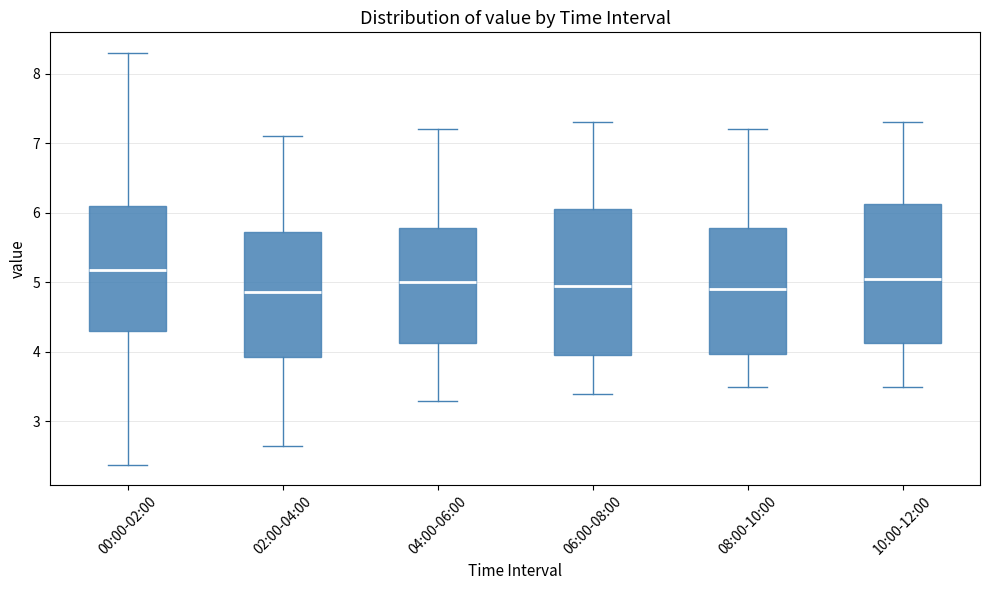

Which box has the highest median line?

00:00-02:00